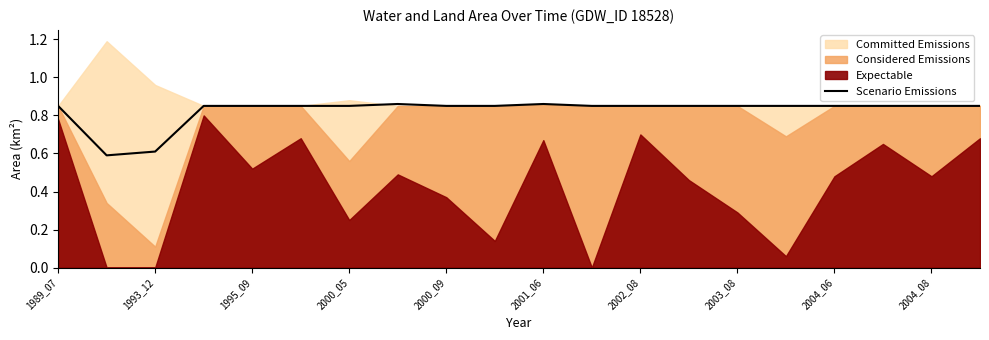

What is the difference between the values at 11 and 1995_09?

0.2